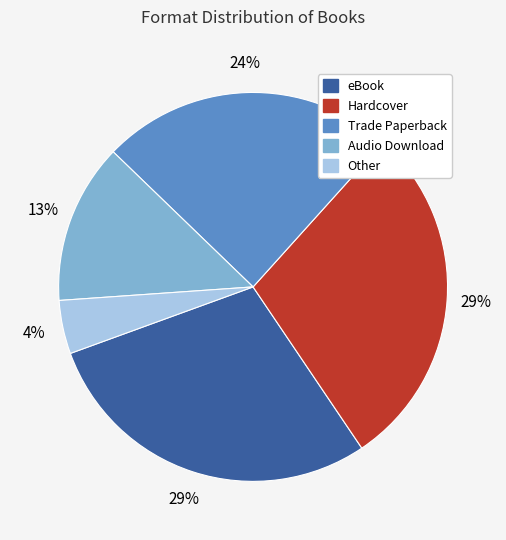

To the nearest percent, what portion does eBook represent?

29%